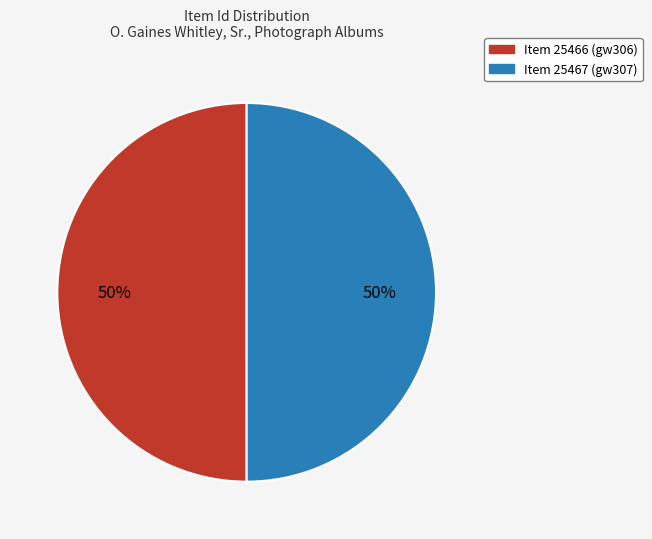

To the nearest percent, what is the average slice percentage?

50%